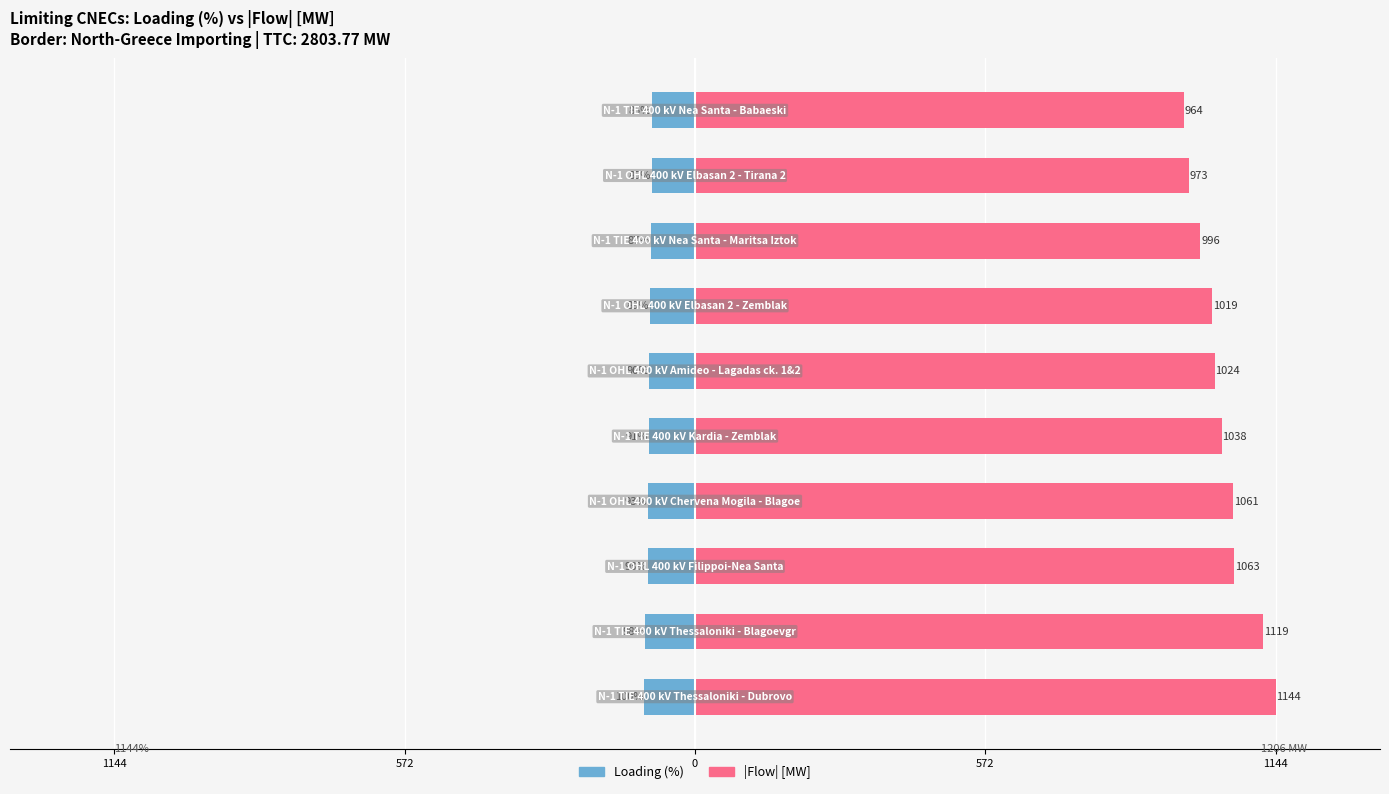

What is the value of the Loading (%) bar at the 4th from the left?

-98